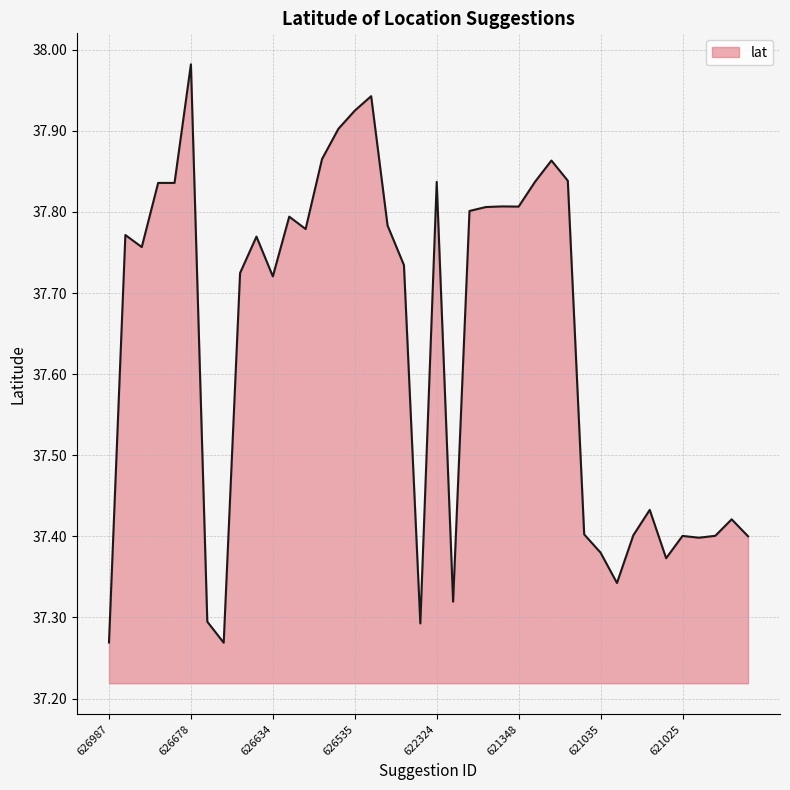

What is the difference between the maximum and minimum values?

0.7